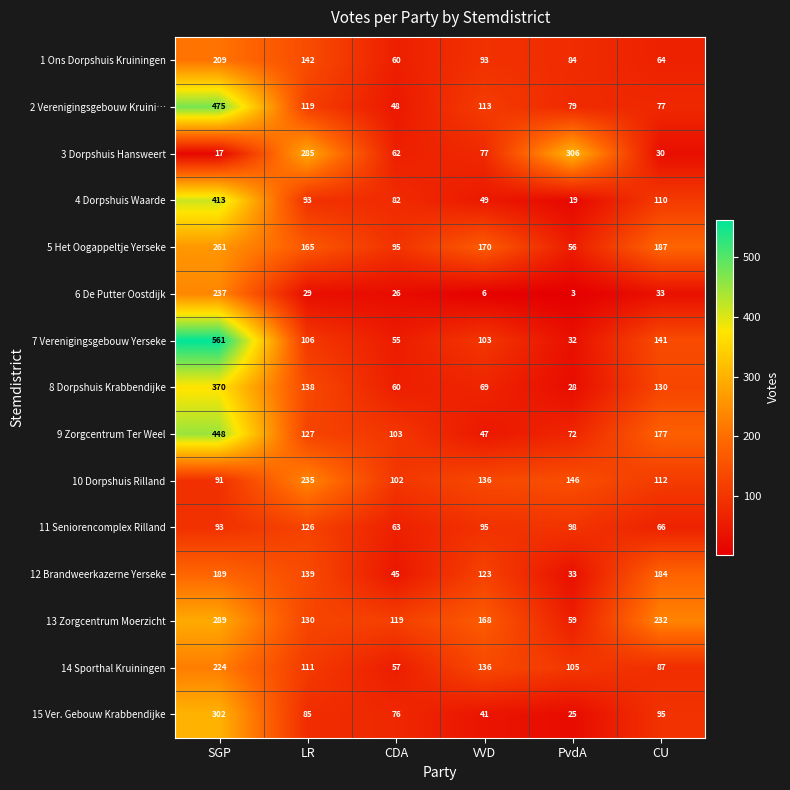

What is the highest value of the 15 Ver. Gebouw Krabbendijke series?

302